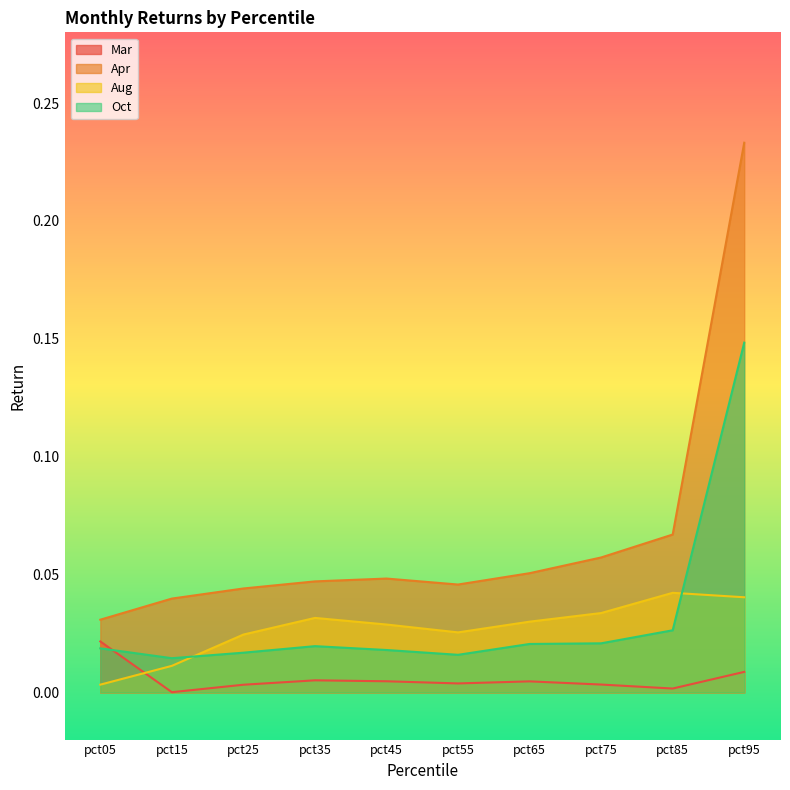

At pct75, list the series in order from largest to smallest.

Apr, Aug, Oct, Mar